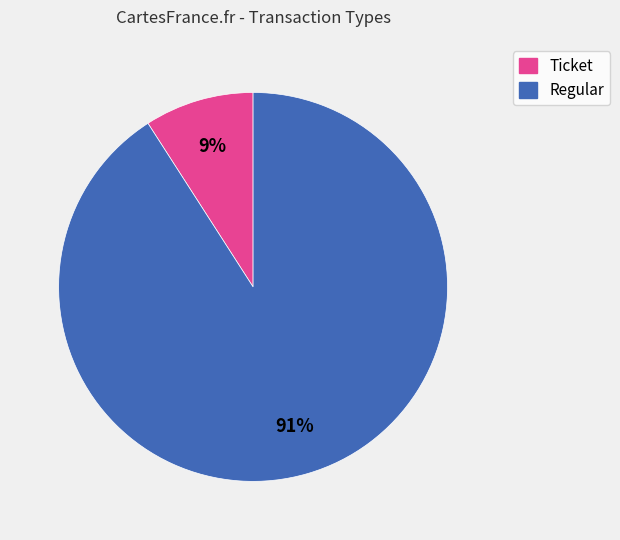

Count the number of slices in the pie.

2